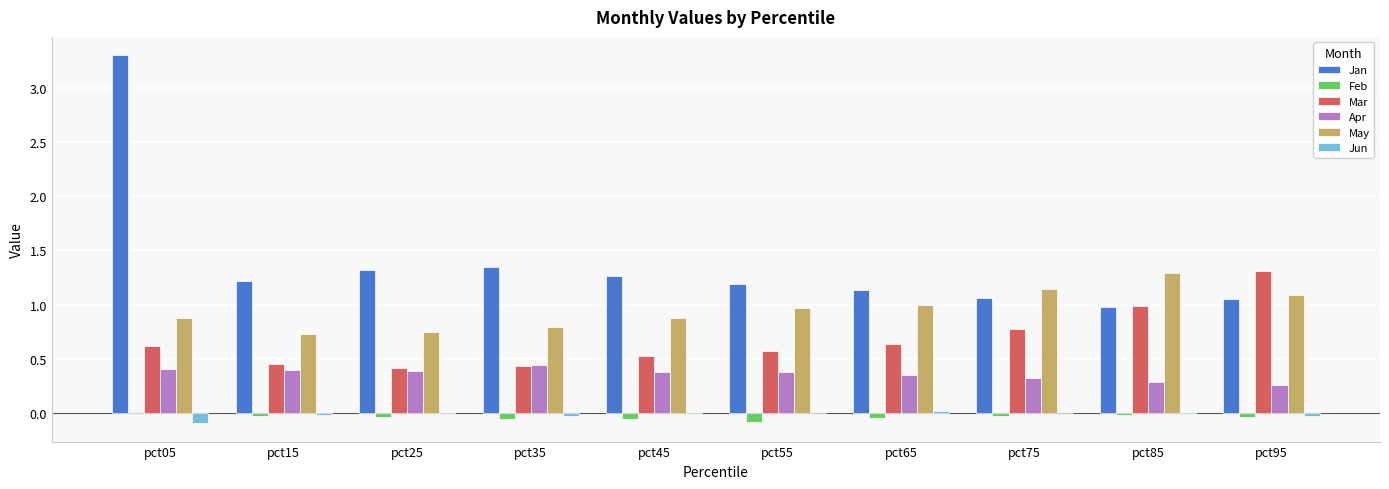

At which label does Jan reach its peak?

pct05